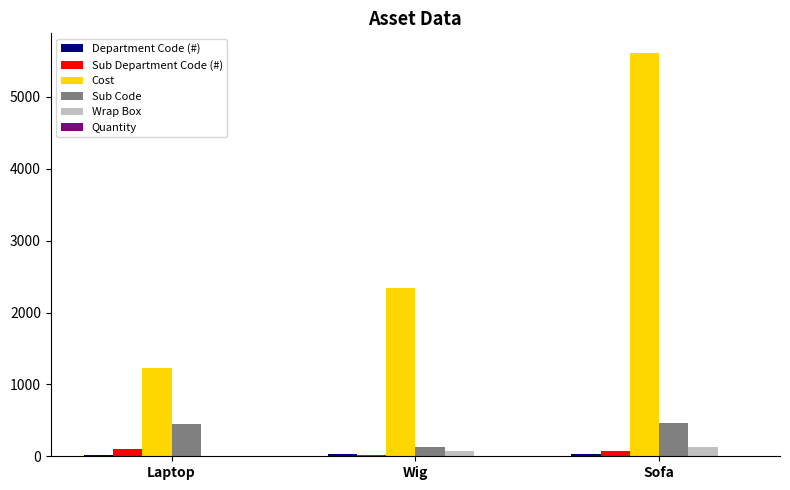

The value of Sub Code at Sofa is 456.0. True or false?

True